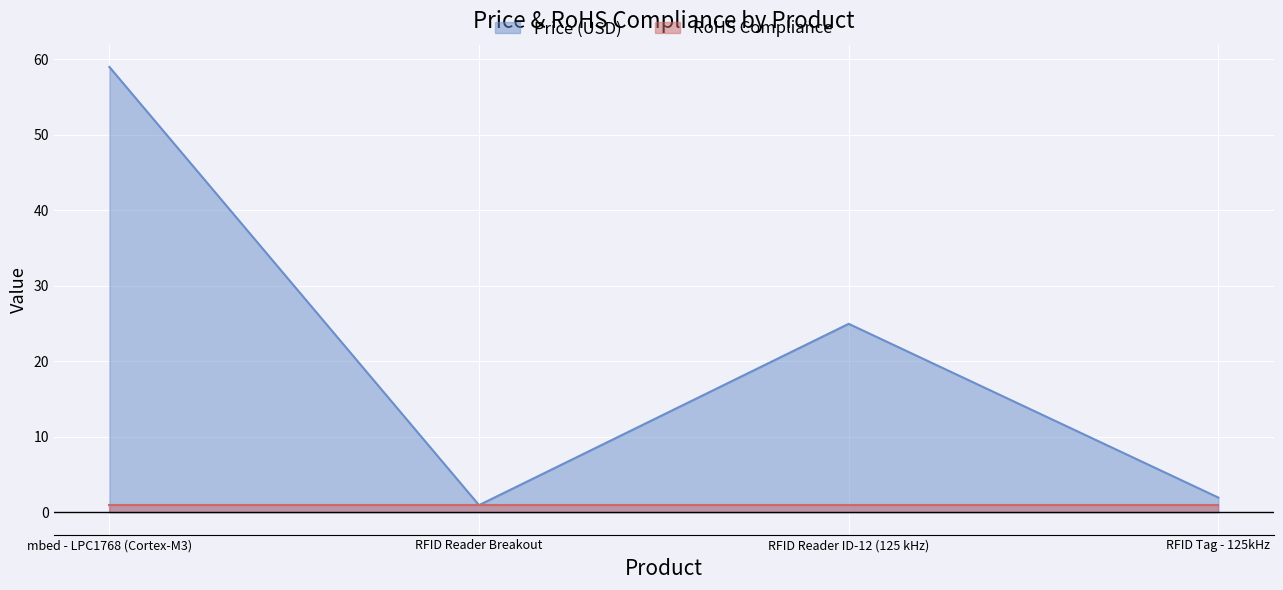

Where is the first local minimum?

RFID Reader Breakout